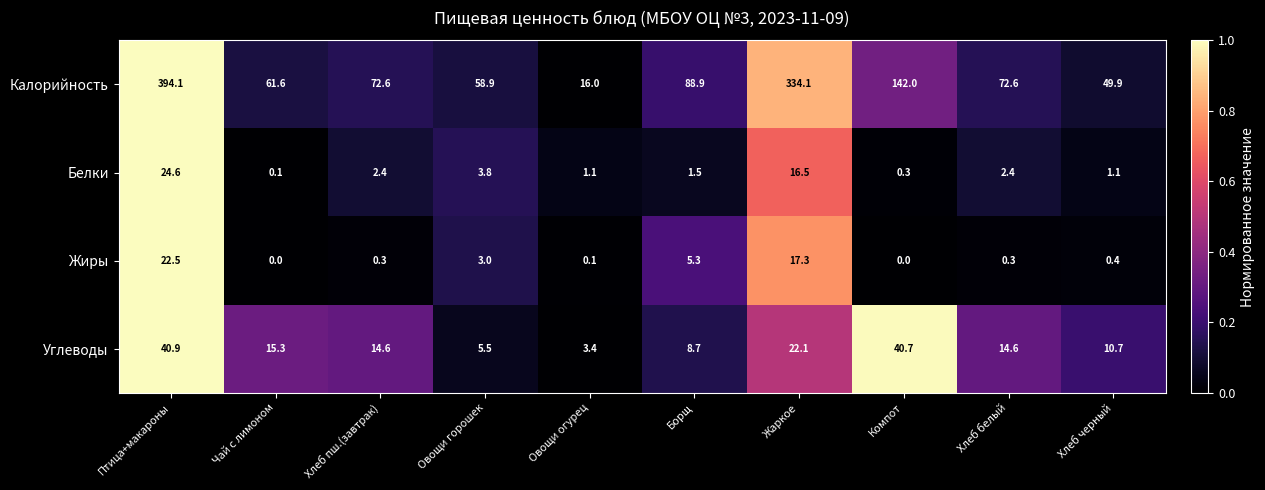

At which category is the sum across all series the highest?

Птица+макароны